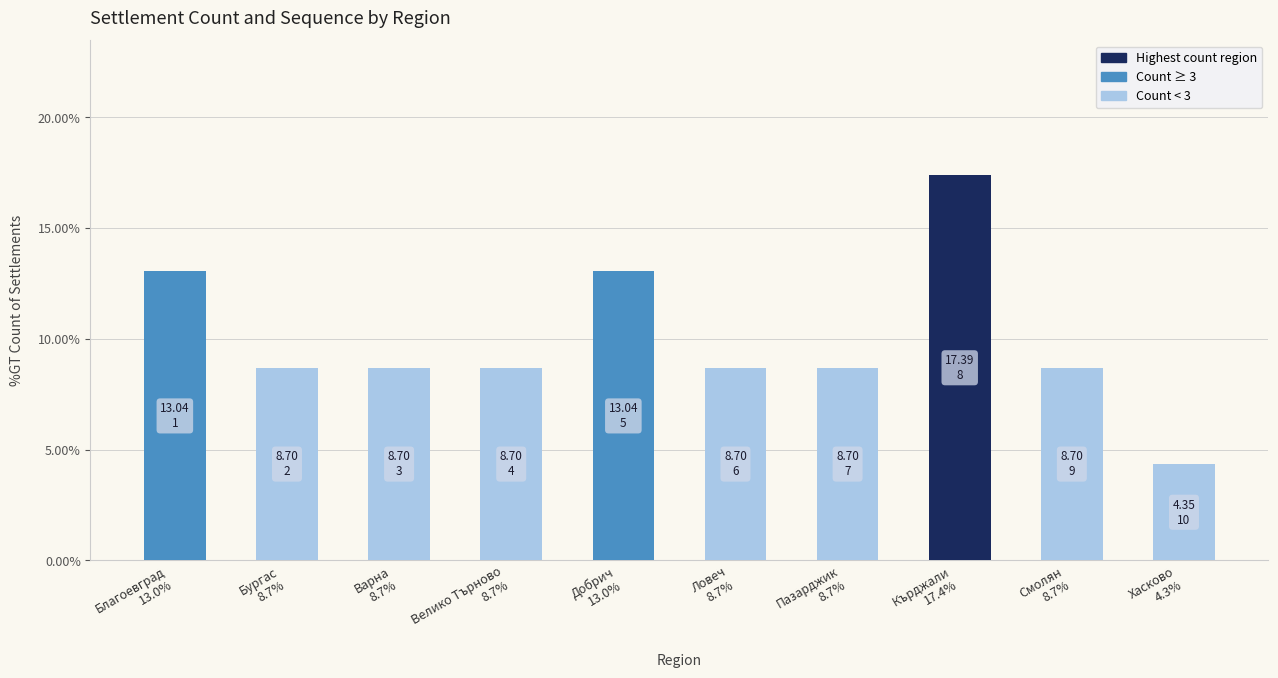

The value at Хасково
4.3% is 4.3. True or false?

True